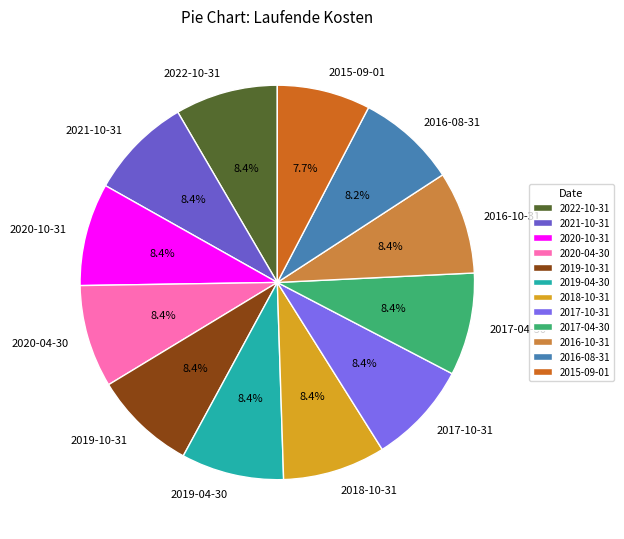

To the nearest percent, what is the combined percentage of 2019-10-31 and 2022-10-31?

17%